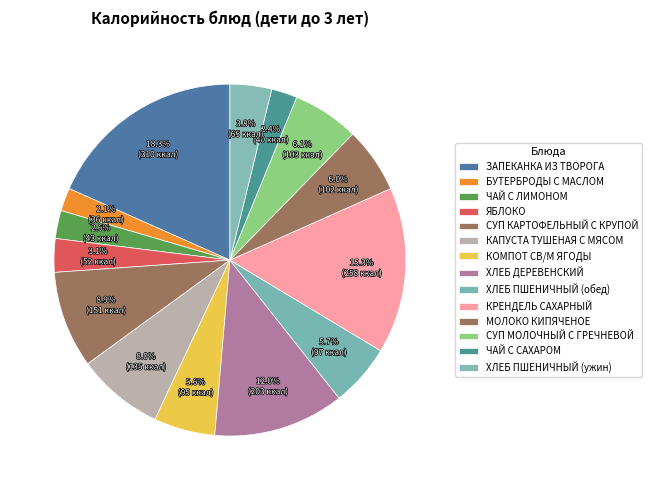

What is the largest slice in the pie chart?

ЗАПЕКАНКА ИЗ ТВОРОГА